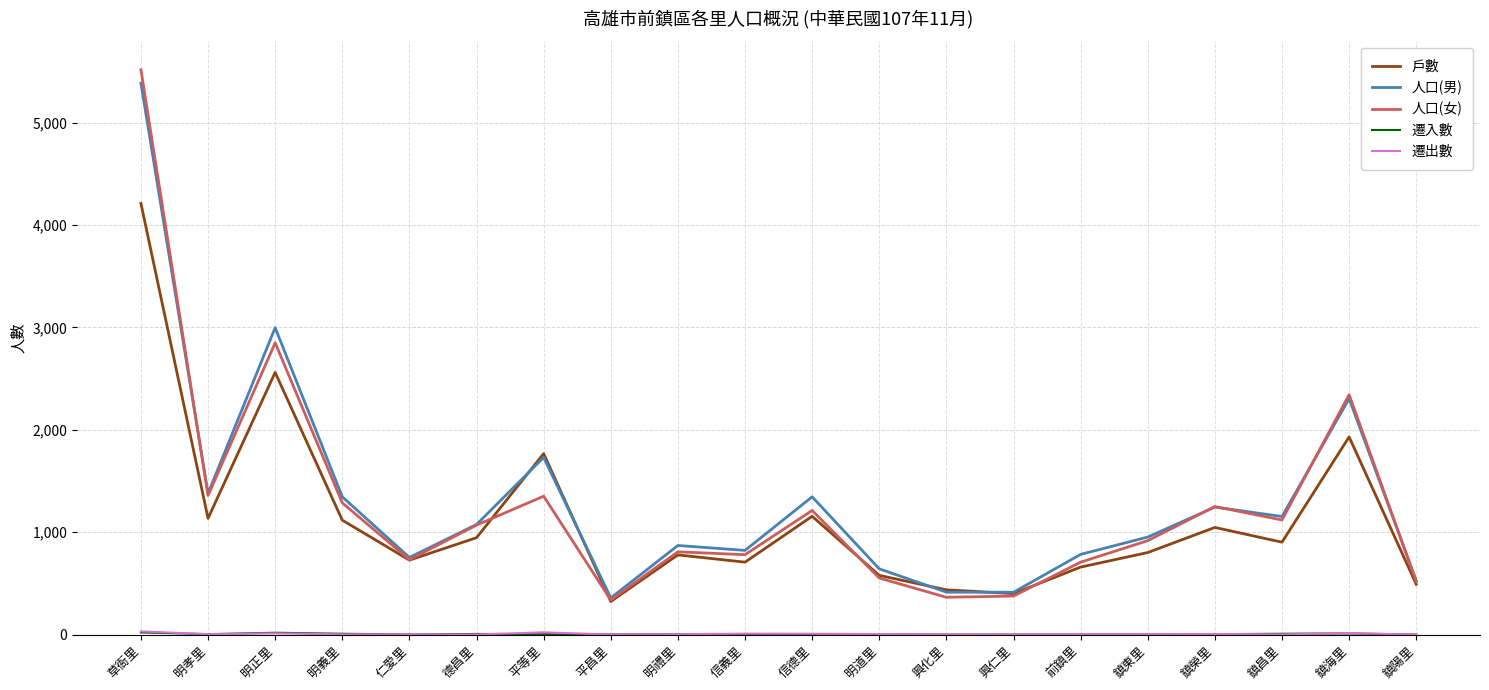

Which category has the highest value across all series?

草衙里